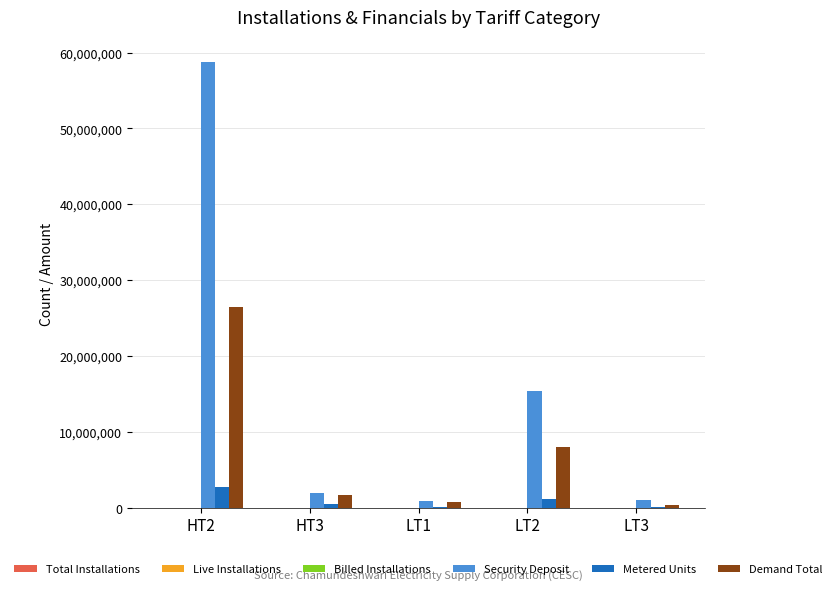

What is the total value across all series at LT2?

24473904